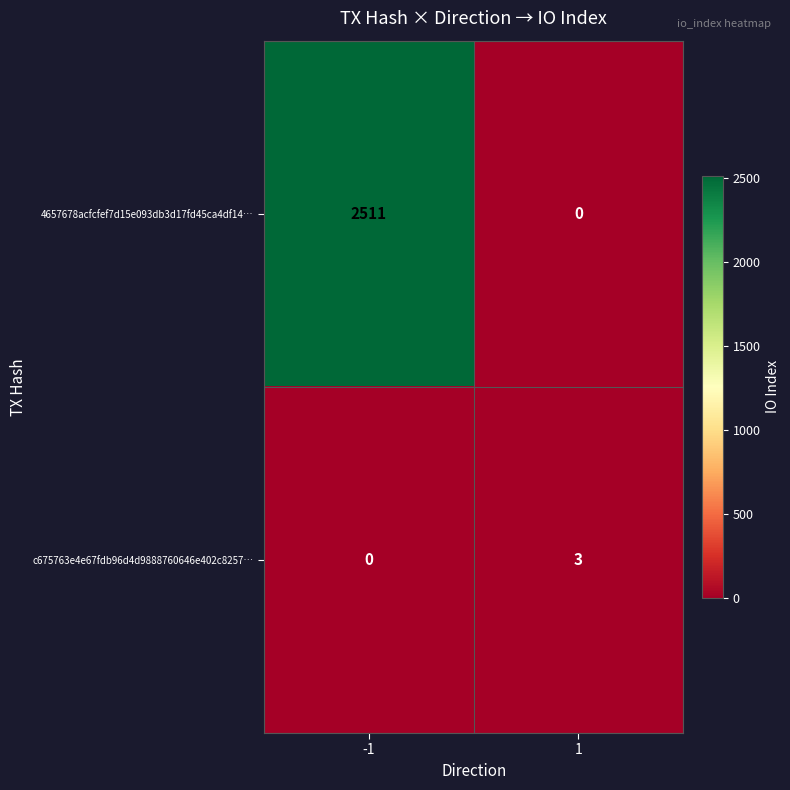

What is the difference between the maximum and minimum values in the 4657678acfcfef7d15e093db3d17fd45ca4df14… series?

2511